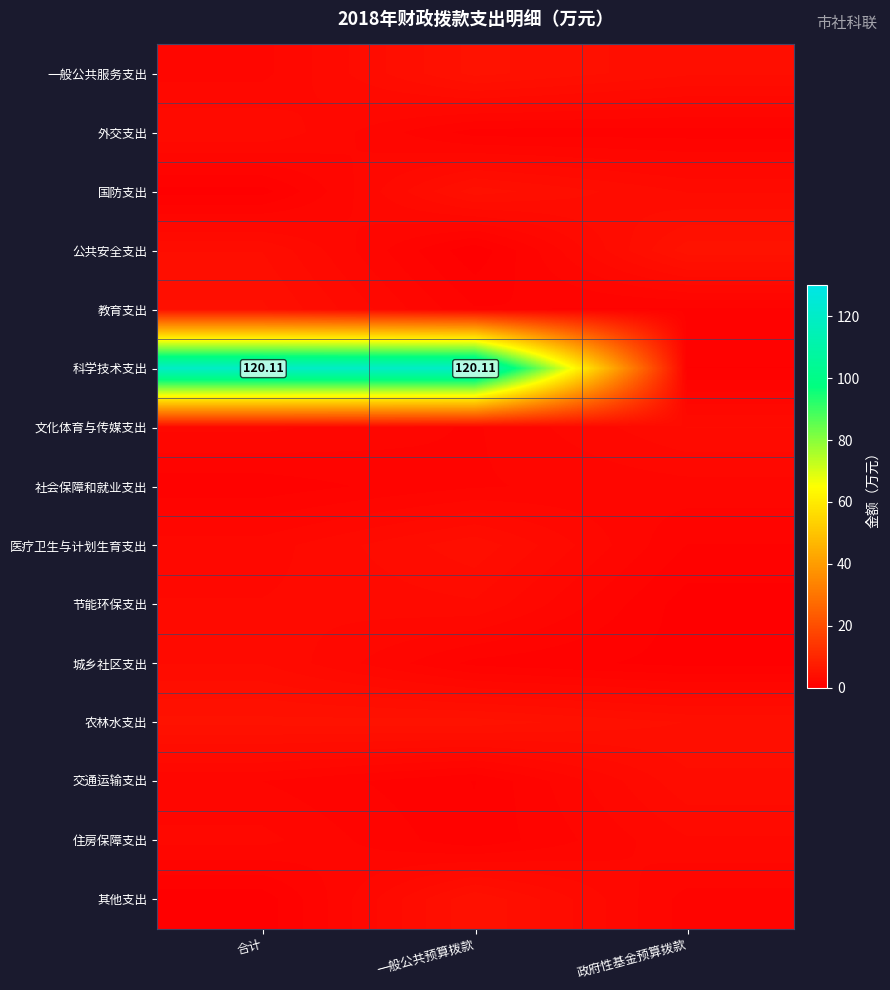

Rank the series by their maximum value, from highest to lowest.

科学技术支出, 公共安全支出, 农林水支出, 一般公共服务支出, 其他支出, 国防支出, 教育支出, 医疗卫生与计划生育支出, 交通运输支出, 文化体育与传媒支出, 城乡社区支出, 外交支出, 节能环保支出, 住房保障支出, 社会保障和就业支出